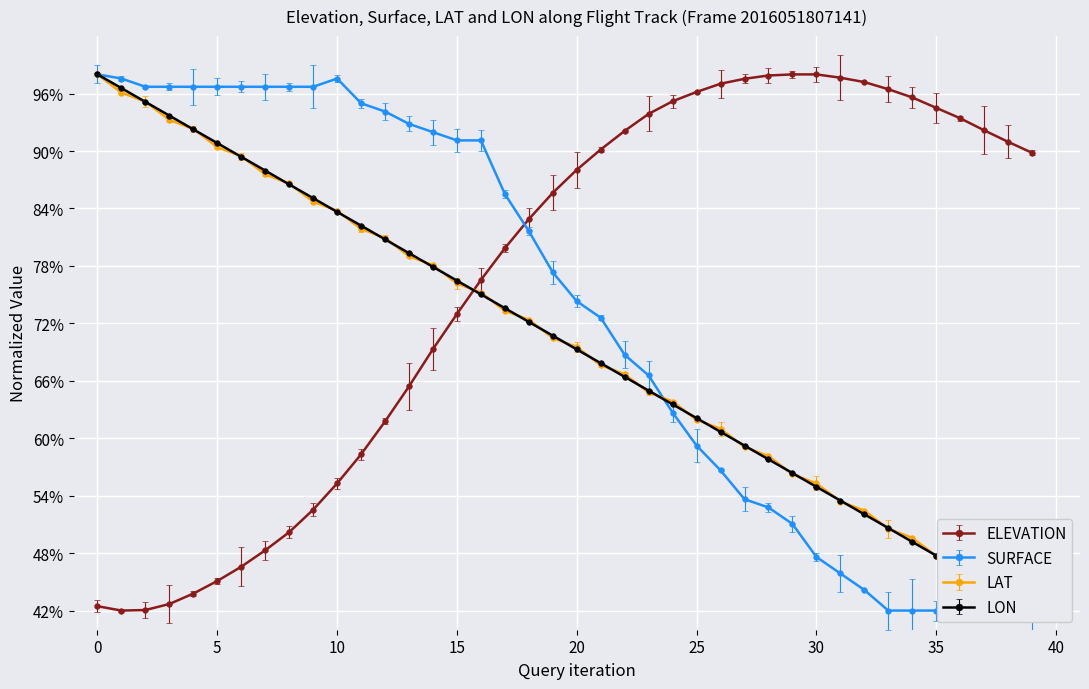

The value of ELEVATION at 20 is 88.0. True or false?

True